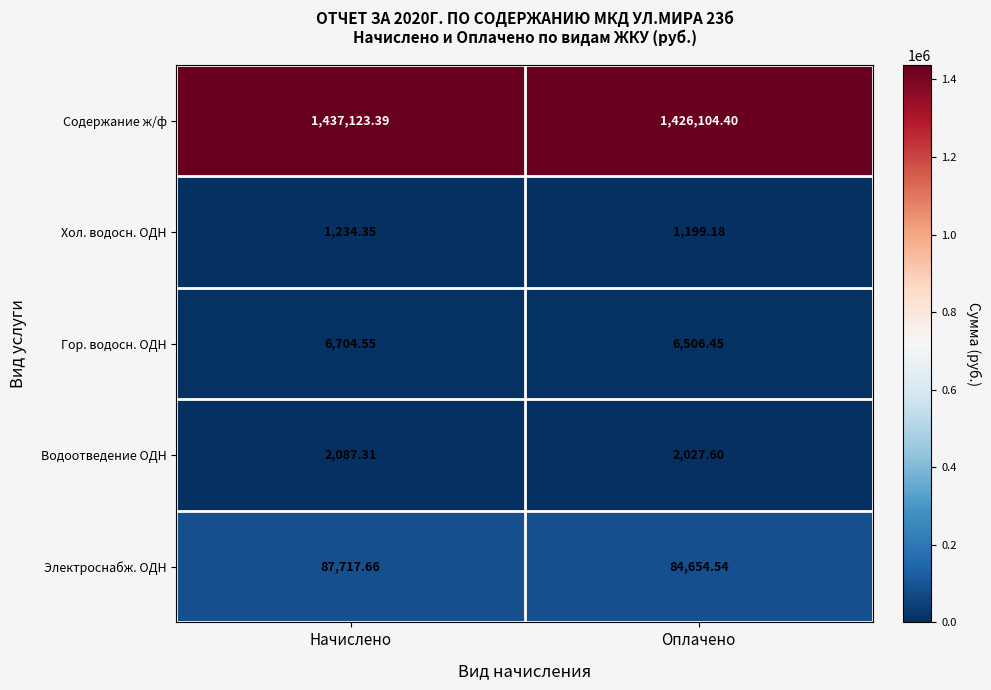

Which series has the largest total across all categories?

Содержание ж/ф